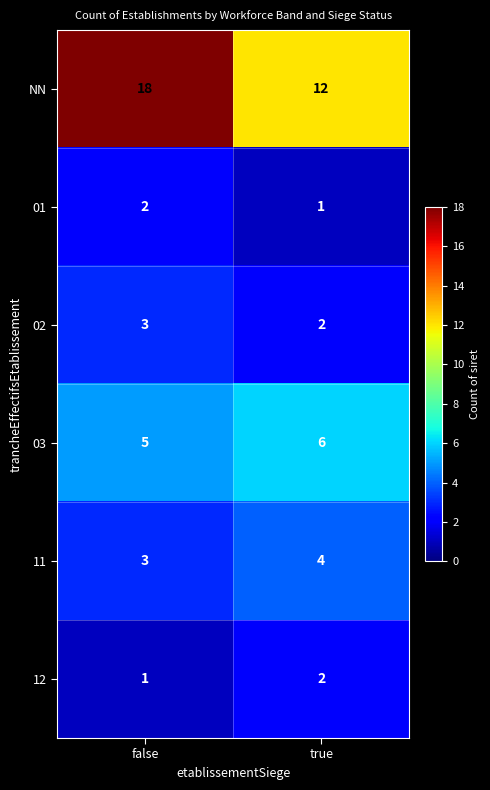

What is the sum of the 03 values at true and false?

11